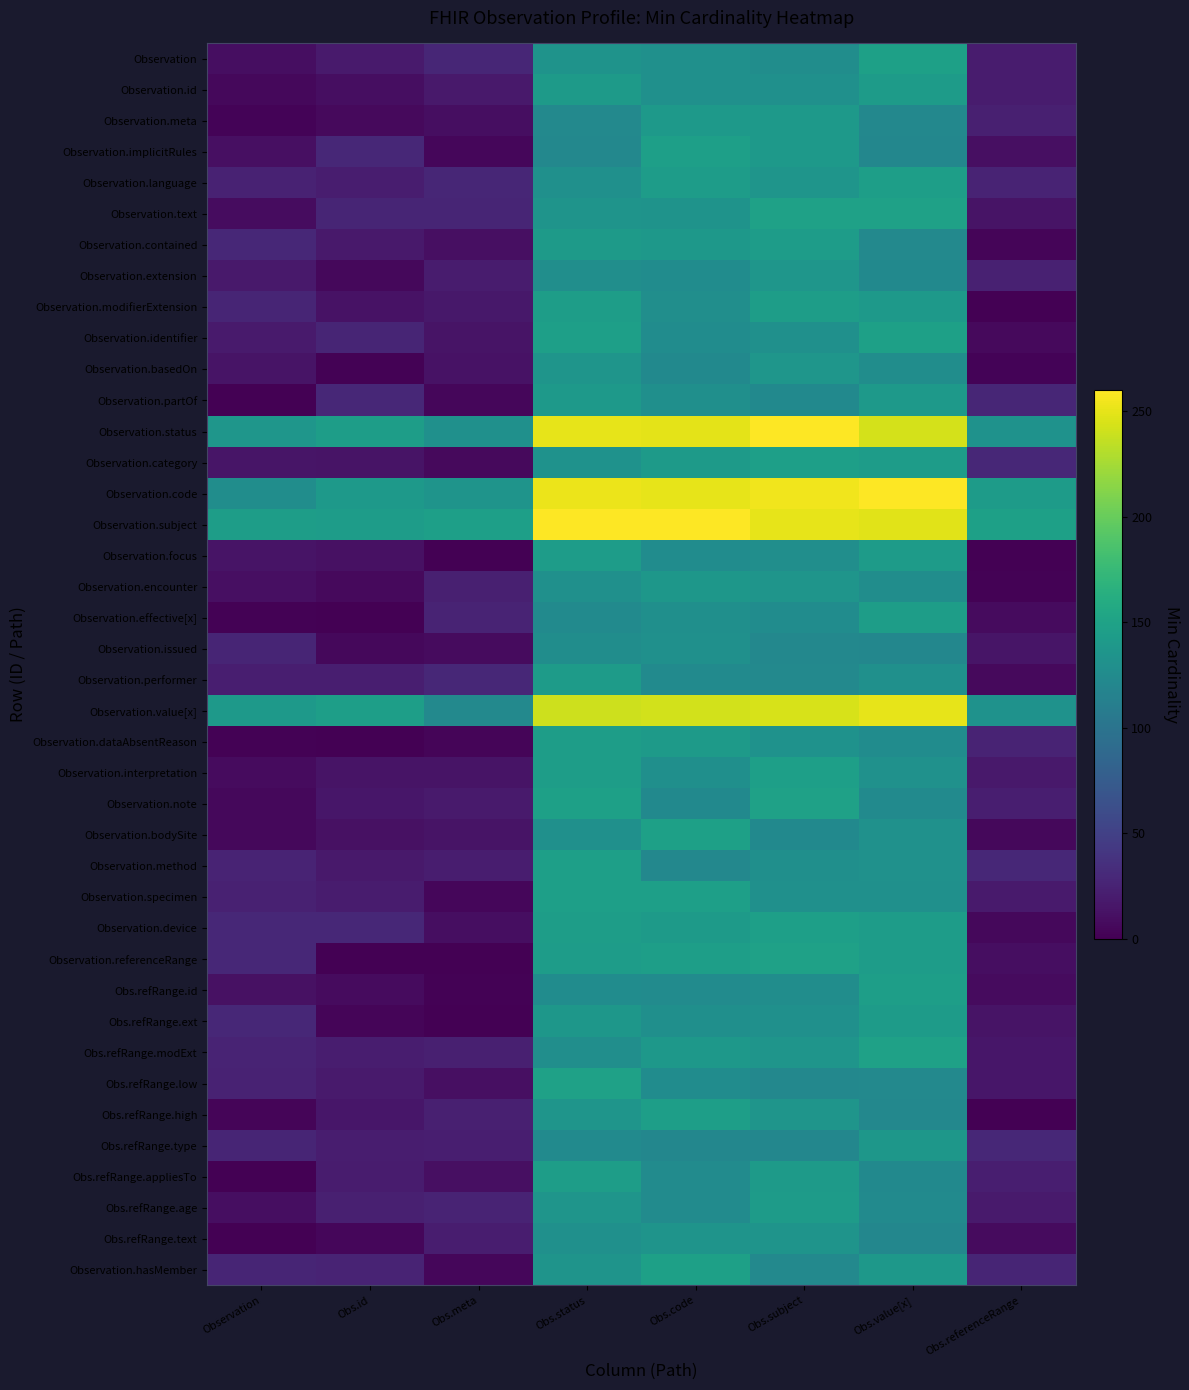

What is the difference between the highest and lowest values at Obs.code?

147